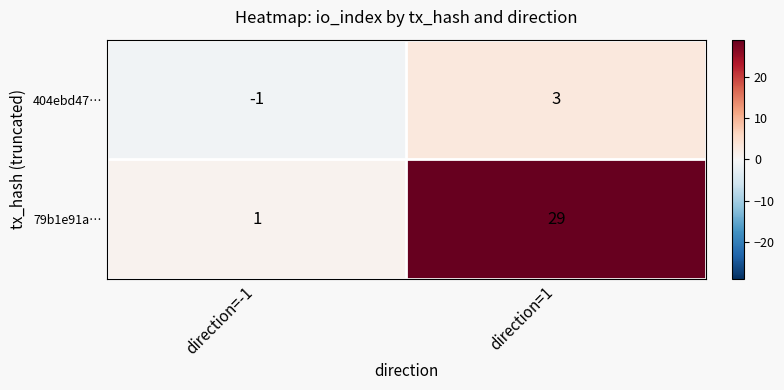

Which series has the largest range (max minus min)?

79b1e91a…